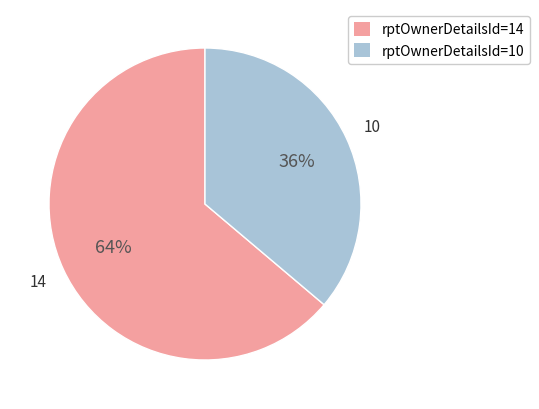

To the nearest percent, what is the average slice percentage?

50%